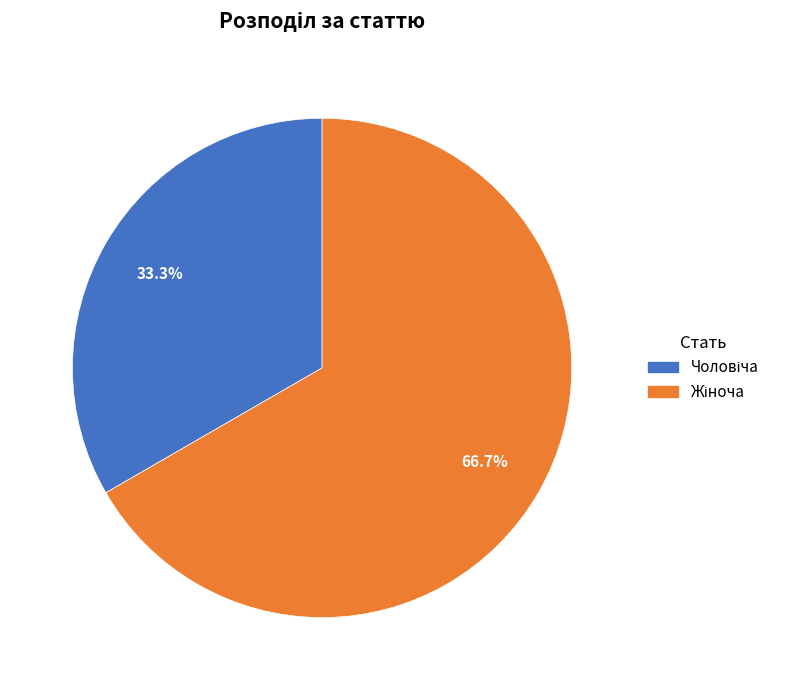

Does any single category account for the majority?

Yes